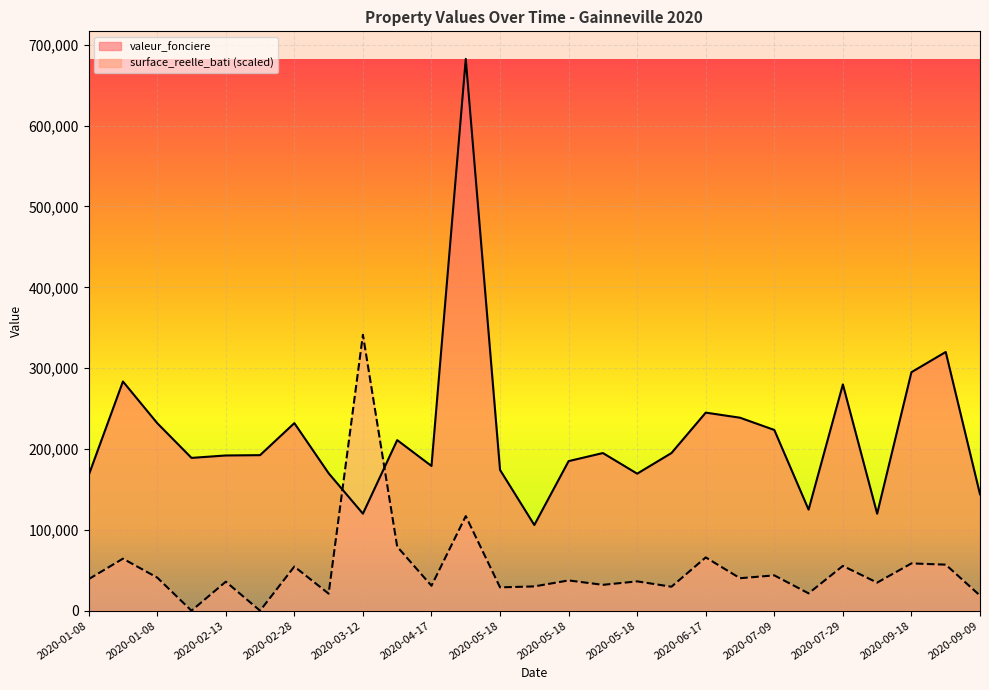

At which category is the sum across all series the highest?

2020-03-23